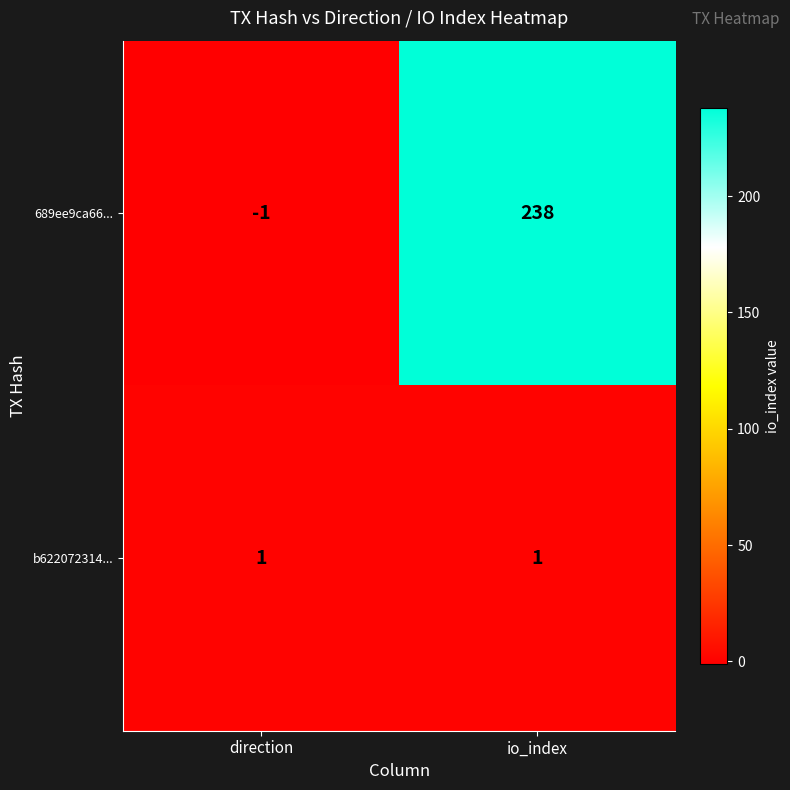

The value of b622072314... at io_index is 1. True or false?

True